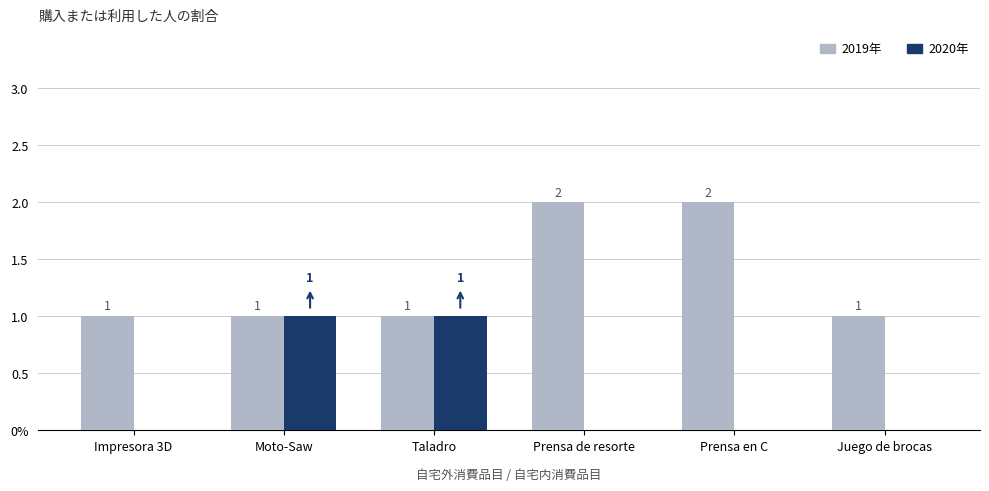

What is the difference between the highest and lowest values at Juego de brocas?

1